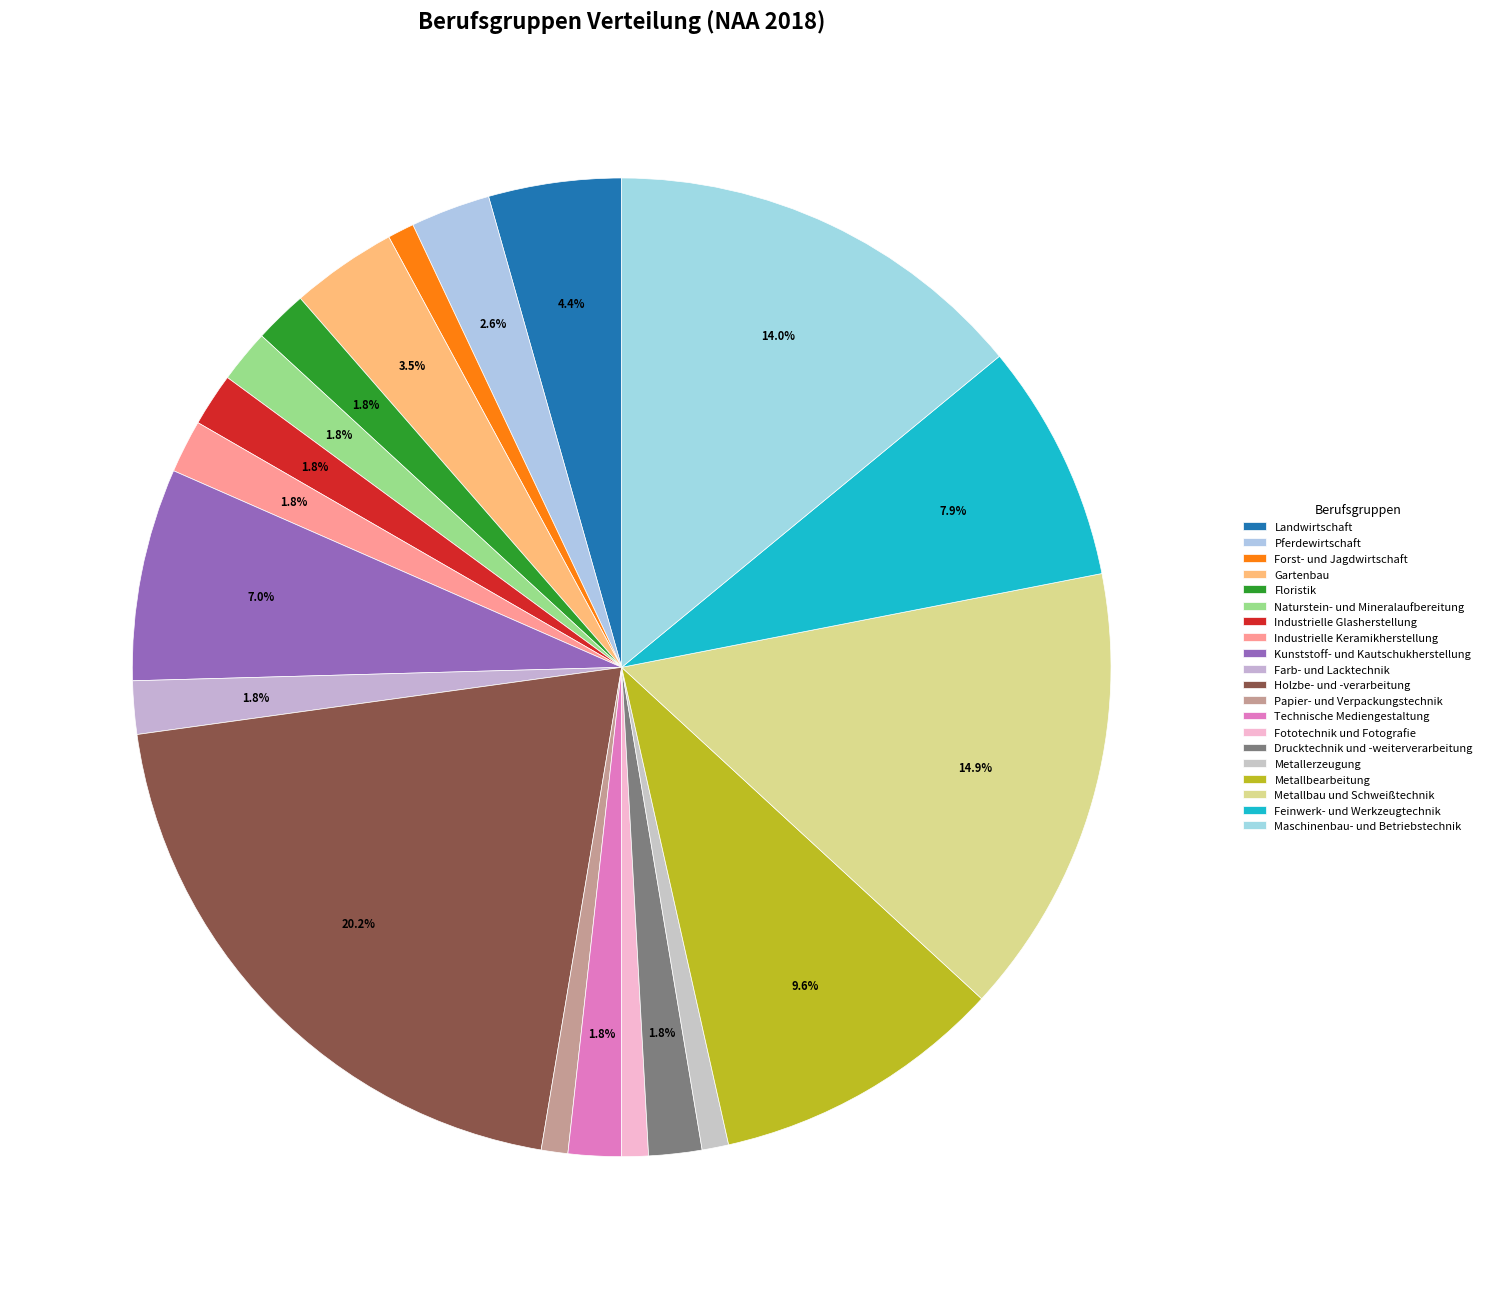

To the nearest percent, what percentage of the pie is Gartenbau?

4%